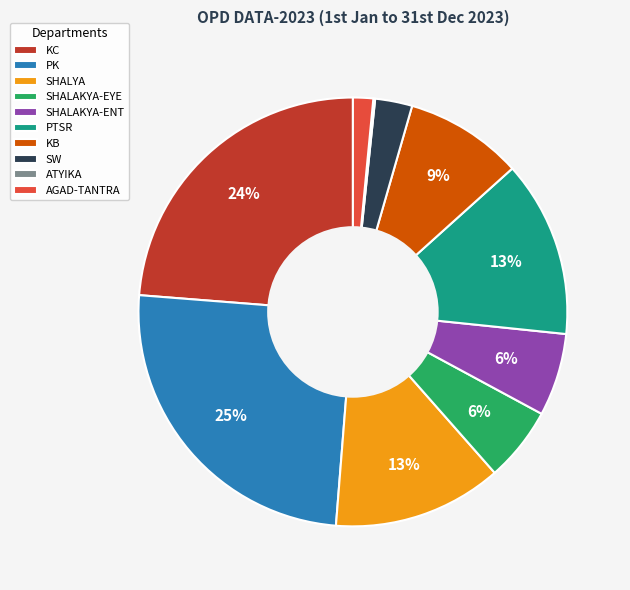

Between PK and SHALYA, which is larger?

PK